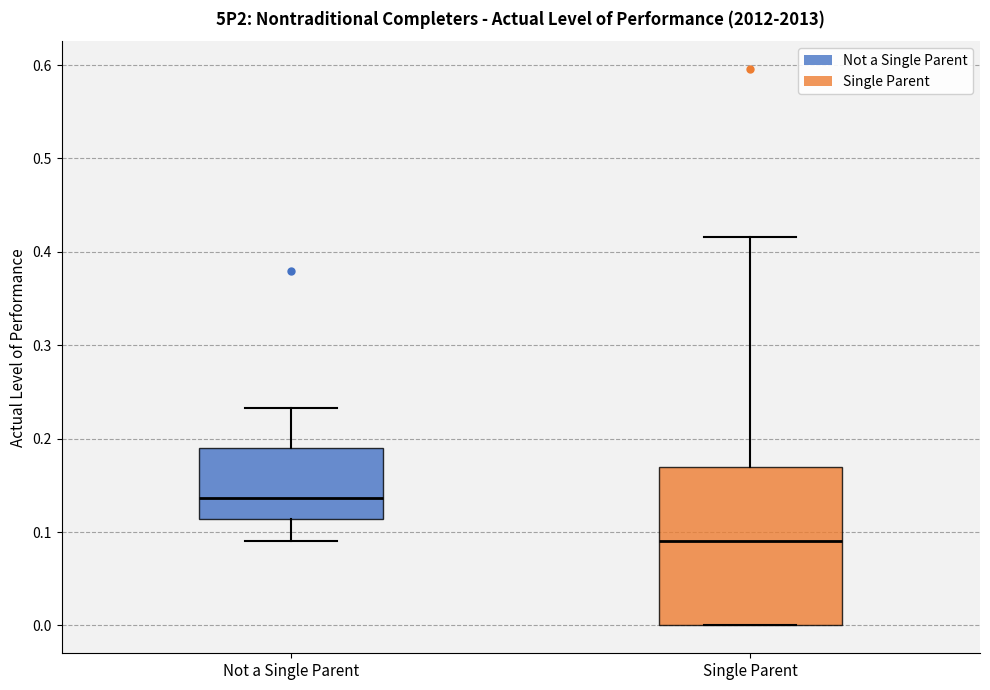

Reading left to right, transcribe this box plot: for each box, give where its median line is, the range the box spans, and where its two whiskers end, as read against the y-axis. The values are not printed on the chart, so give them approximately, as read against the axis.

Not a Single Parent: median 0.14, box 0.11 to 0.19, whiskers 0.09 to 0.23
Single Parent: median 0.09, box 0.00 to 0.17, whiskers 0.00 to 0.42